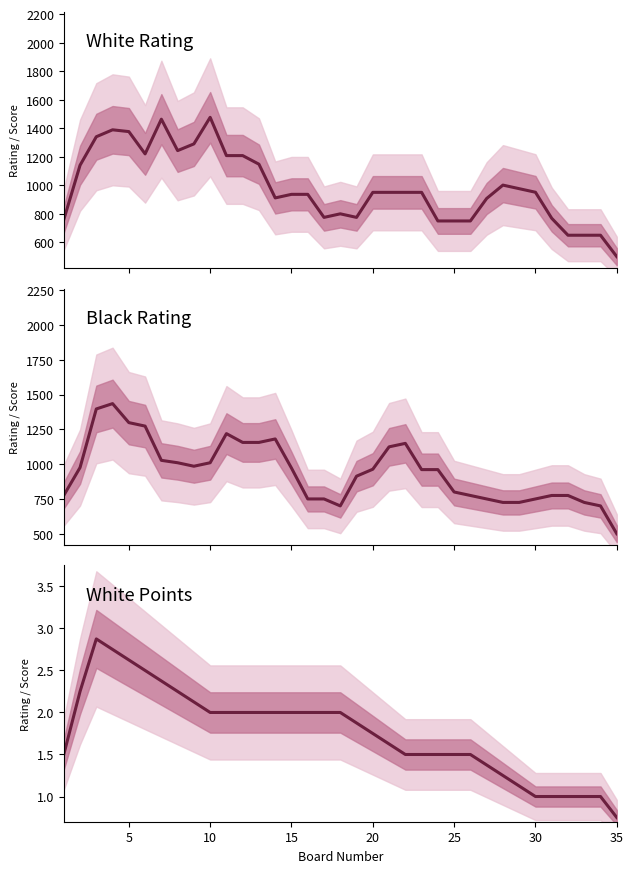

After their last crossing, which series has the higher values: Black Rating or White Rating?

Black Rating